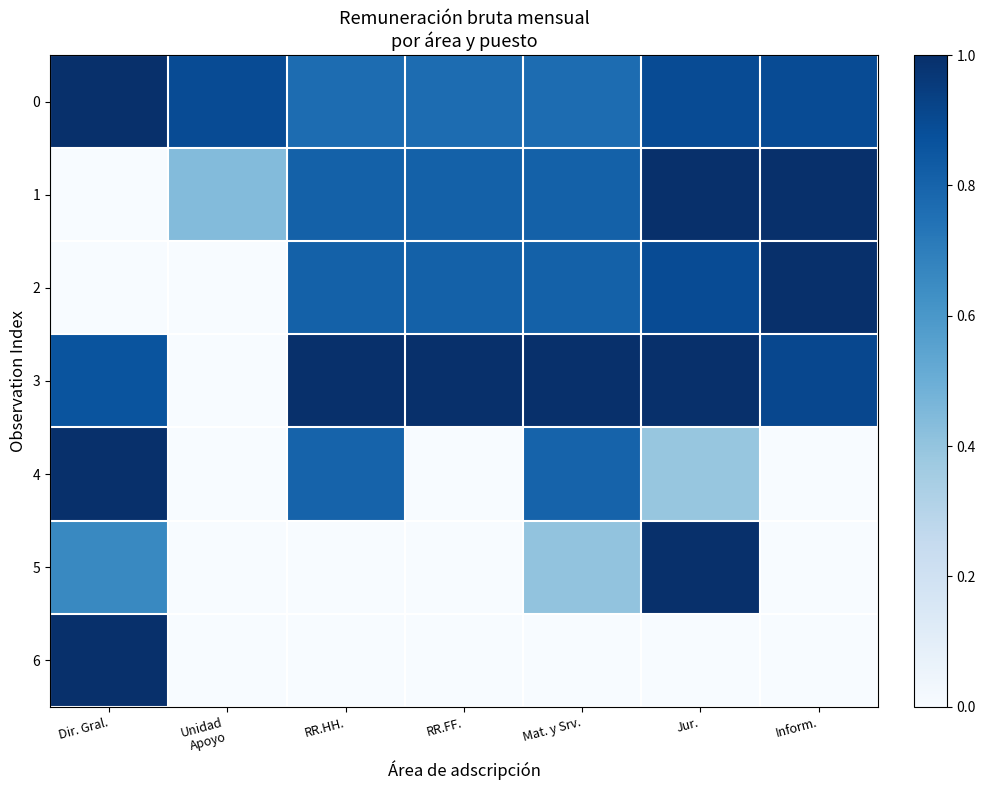

At which category is the sum across all series the highest?

Jur.